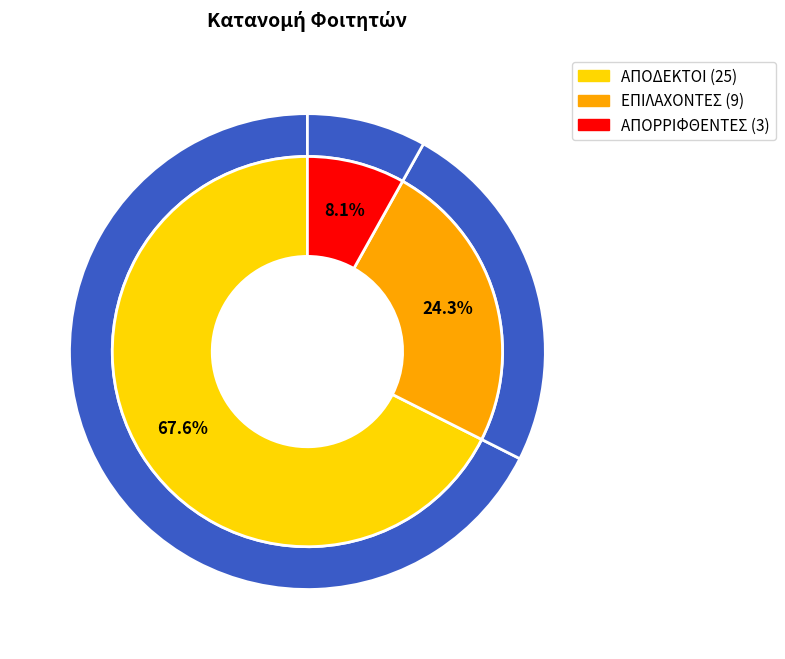

Does ΑΠΟΔΕΚΤΟΙ represent more than half of the total?

Yes